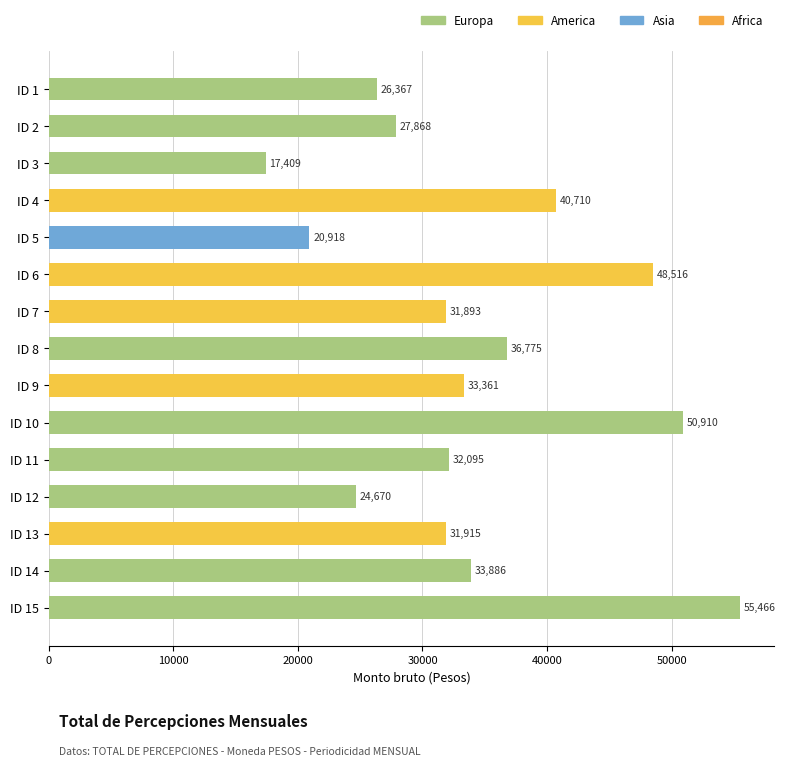

What is the value of the 15th bar from the top?

55465.6